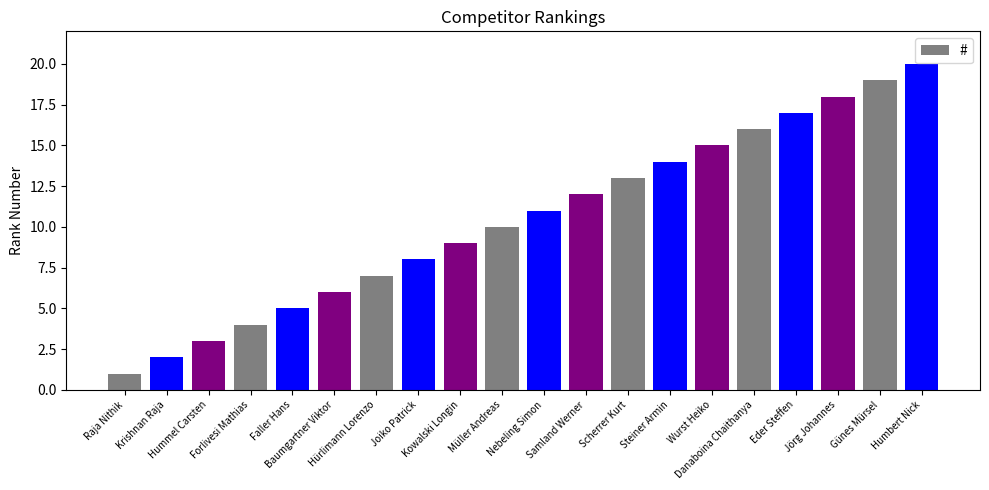

The chart shows a value of 6 at Samland Werner. True or false?

False